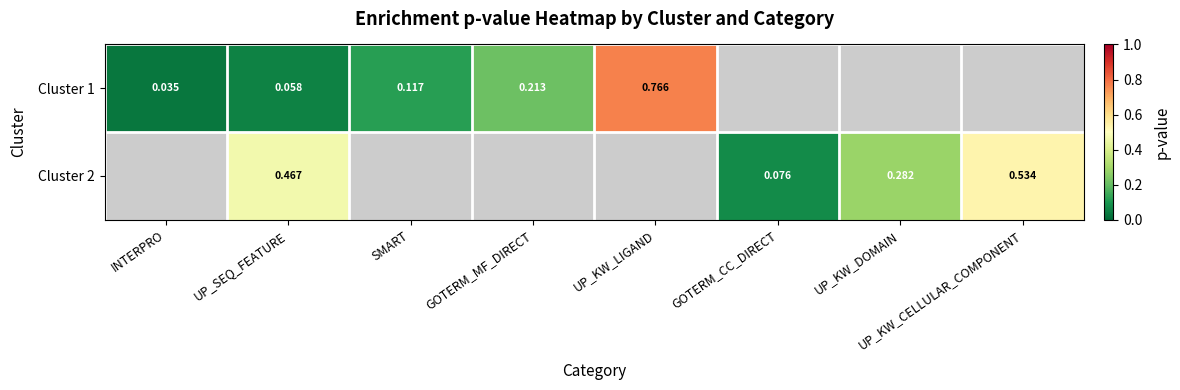

Between UP_SEQ_FEATURE and UP_KW_LIGAND, which series saw the biggest shift?

Cluster 1